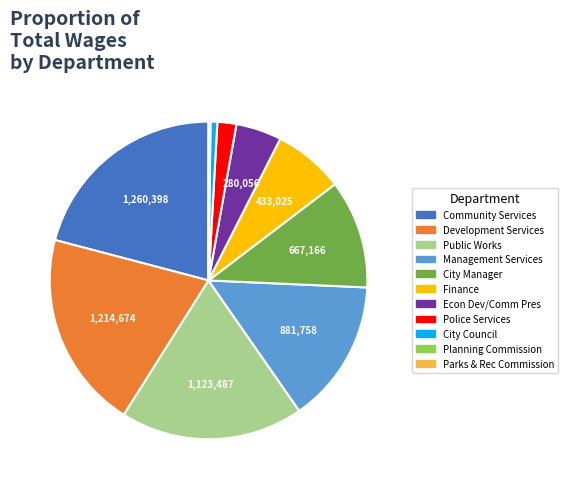

Which category has the biggest portion of the pie?

Community Services